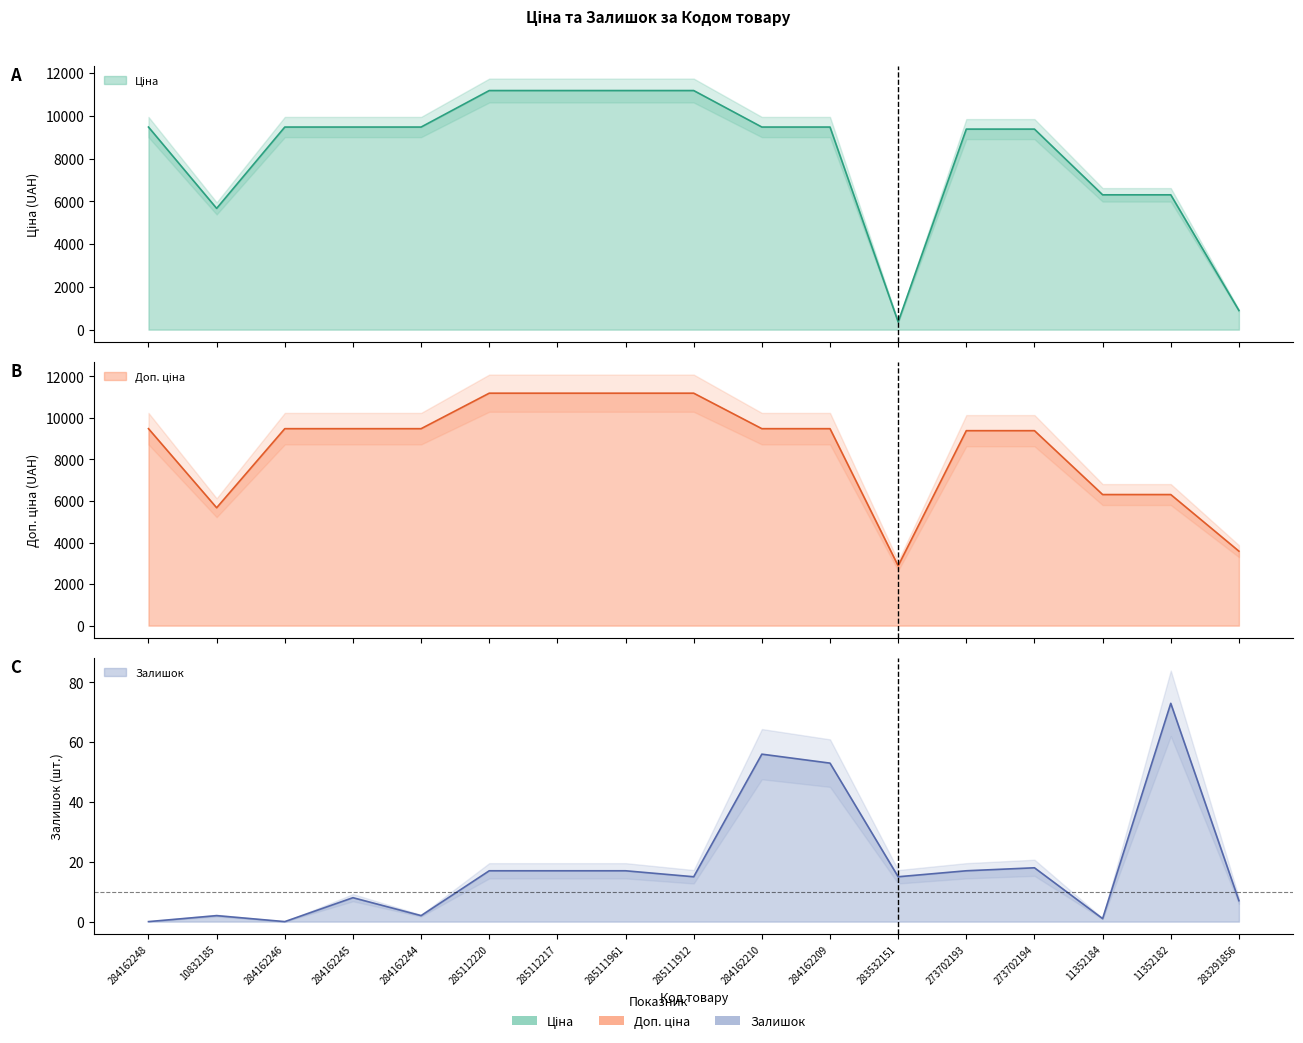

Rank the categories by Доп. ціна value from lowest to highest.

283532151, 283291856, 10832185, 11352184, 11352182, 273702193, 273702194, 284162248, 284162246, 284162245, 284162244, 284162210, 284162209, 285112220, 285112217, 285111961, 285111912